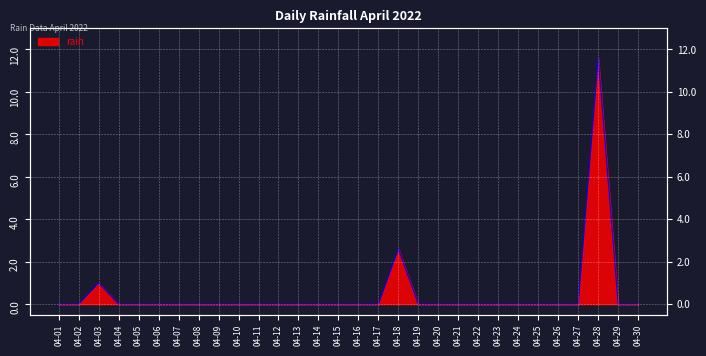

List the labels in order of value, smallest first.

04-01, 04-02, 04-04, 04-05, 04-06, 04-07, 04-08, 04-09, 04-10, 04-11, 04-12, 04-13, 04-14, 04-15, 04-16, 04-17, 04-19, 04-20, 04-21, 04-22, 04-23, 04-24, 04-25, 04-26, 04-27, 04-29, 04-30, 04-03, 04-18, 04-28